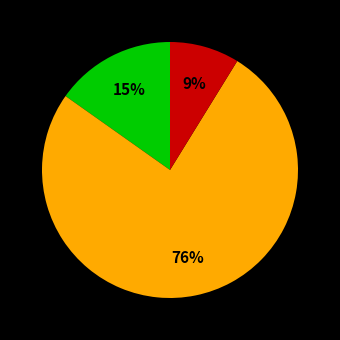

How many slices are in this pie chart?

3